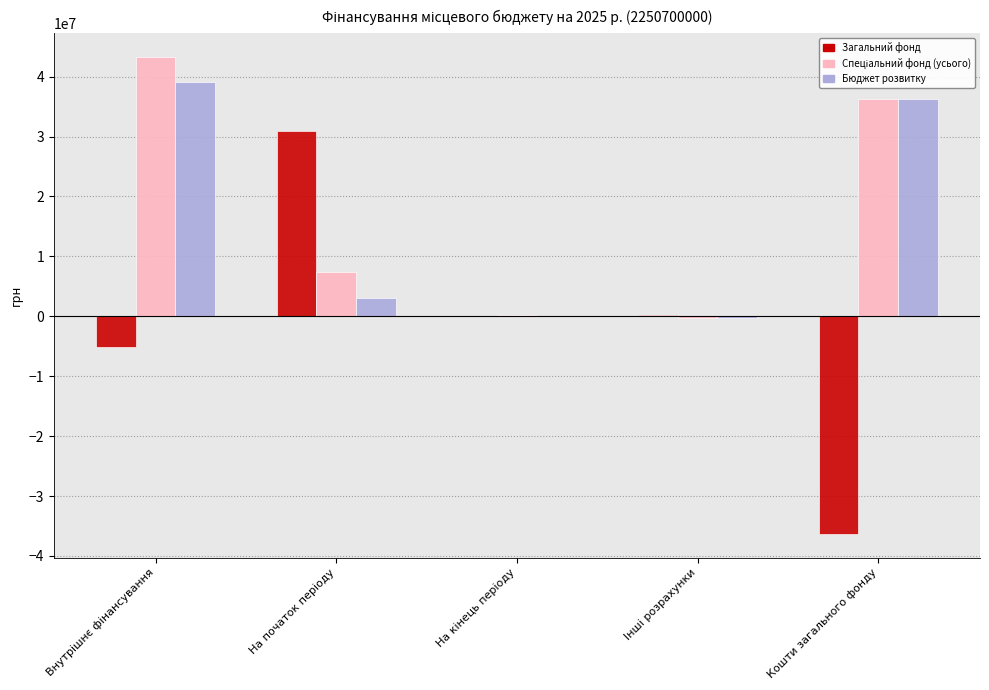

Are the bars grouped side by side (vs. stacked)?

Yes